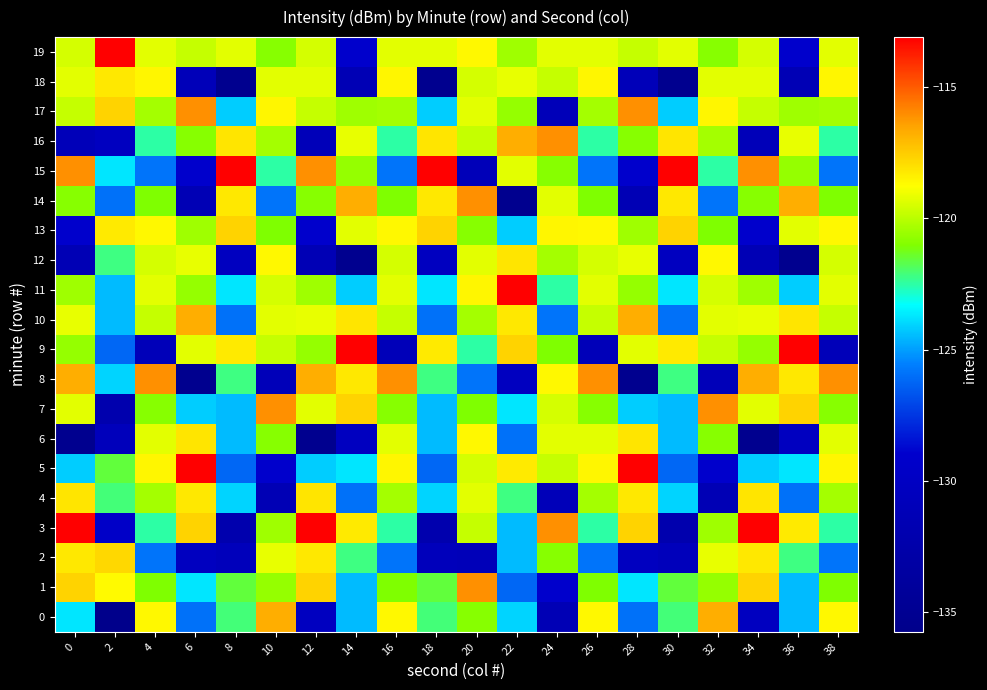

Which series has the largest total across all categories?

19